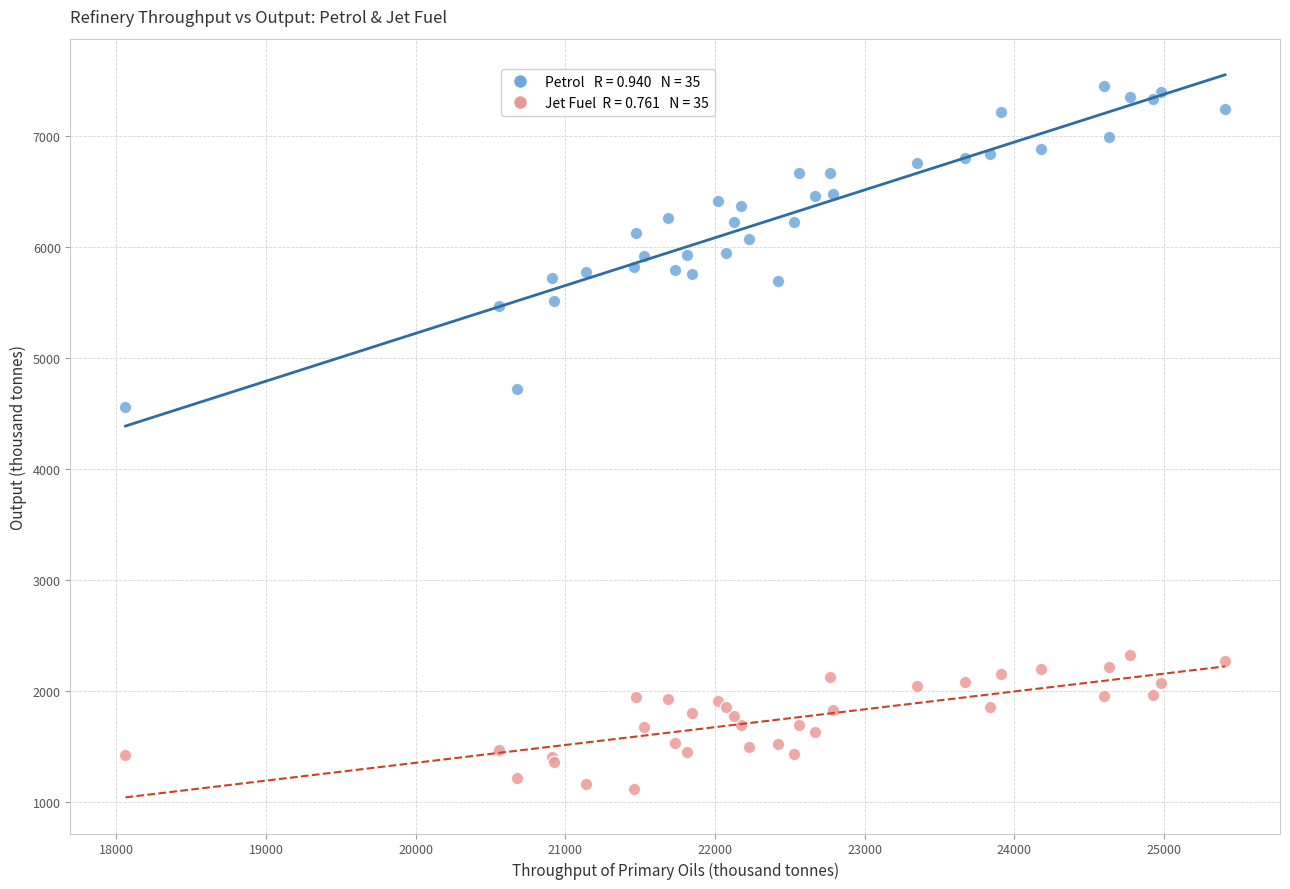

Across all series, what Y value is closest to 4284?

4561.3